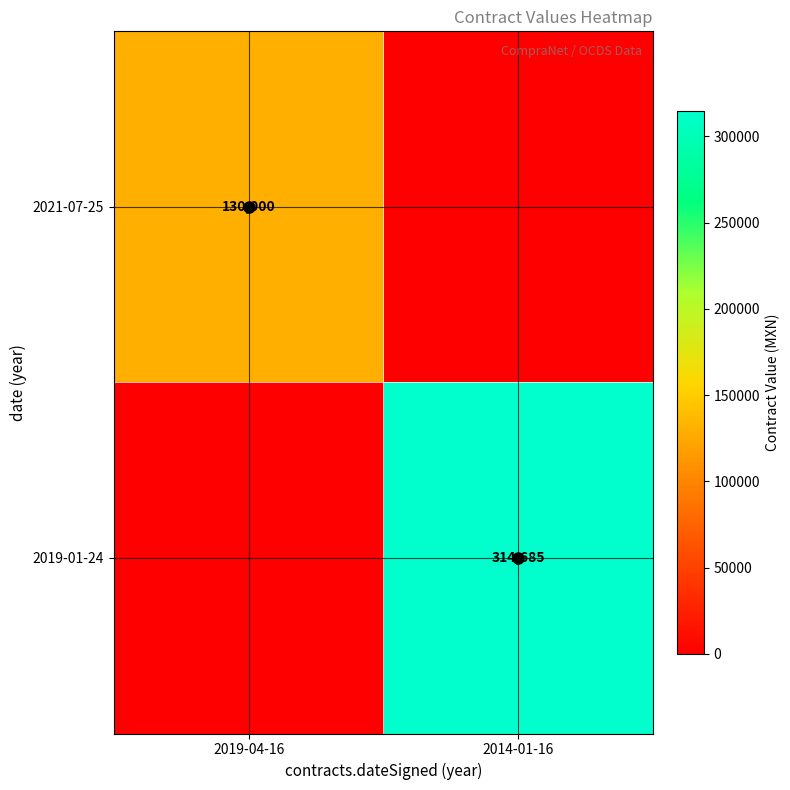

The 2019-01-24 series shows 216218 at 2014-01-16. True or false?

False